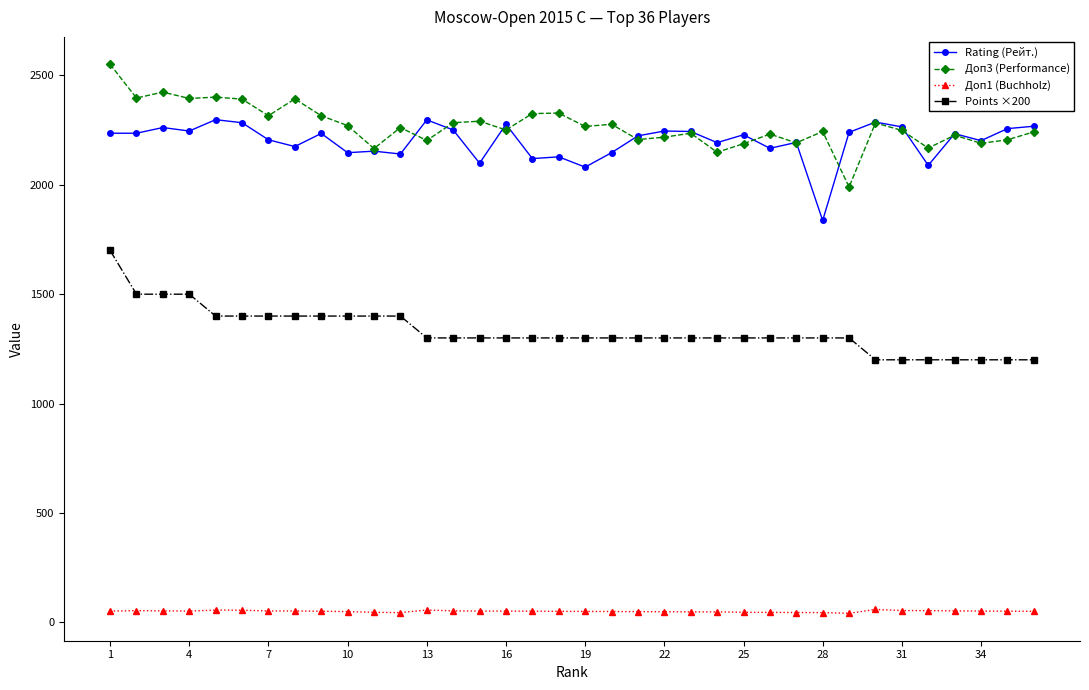

At how many categories does at least one series exceed 579?

36